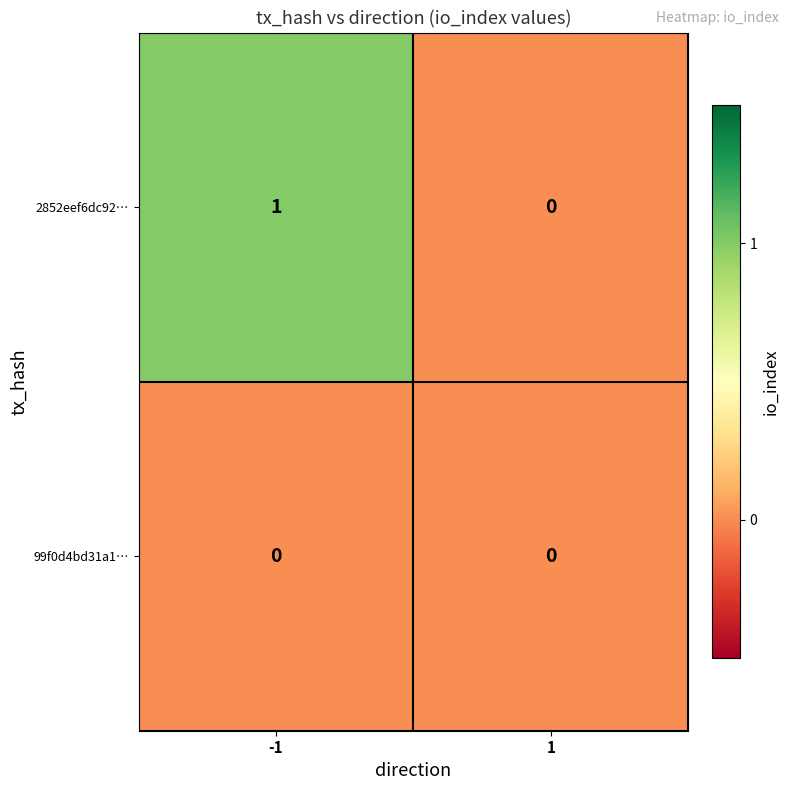

Reading right to left, extract all data points from this chart.

2852eef6dc92…: 0	1
99f0d4bd31a1…: 0	0